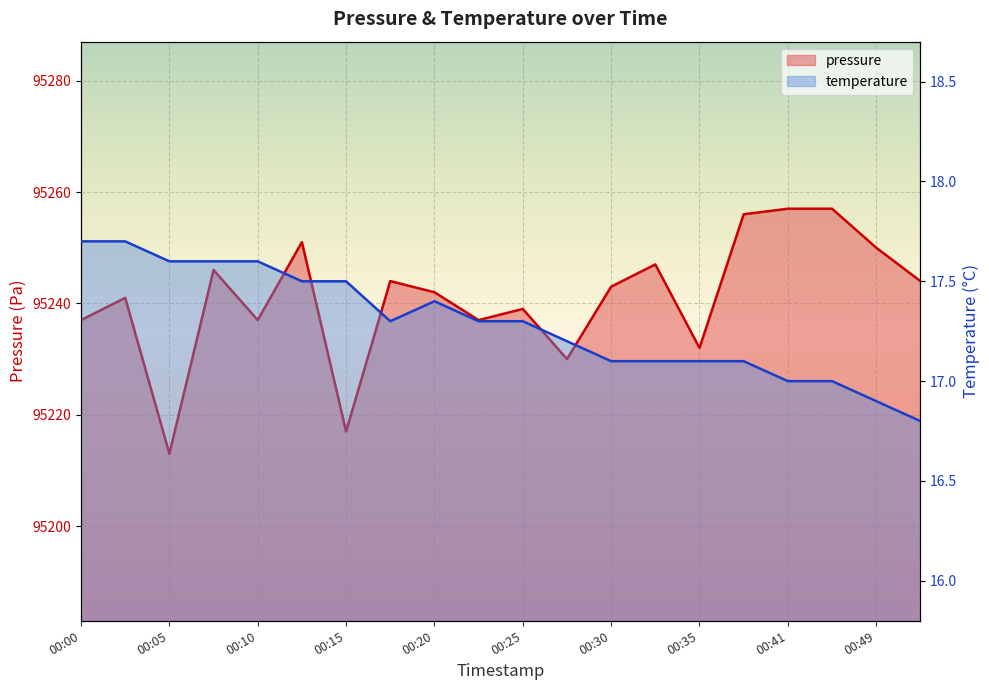

Which category has the lowest value in the temperature series?

00:51